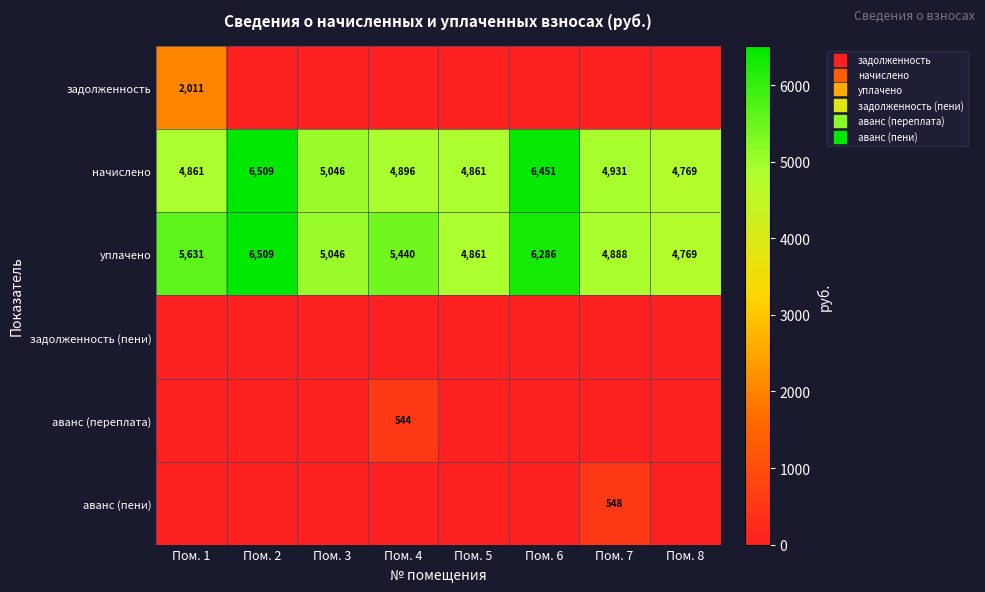

What is the difference between the maximum and minimum values in the начислено series?

1739.5